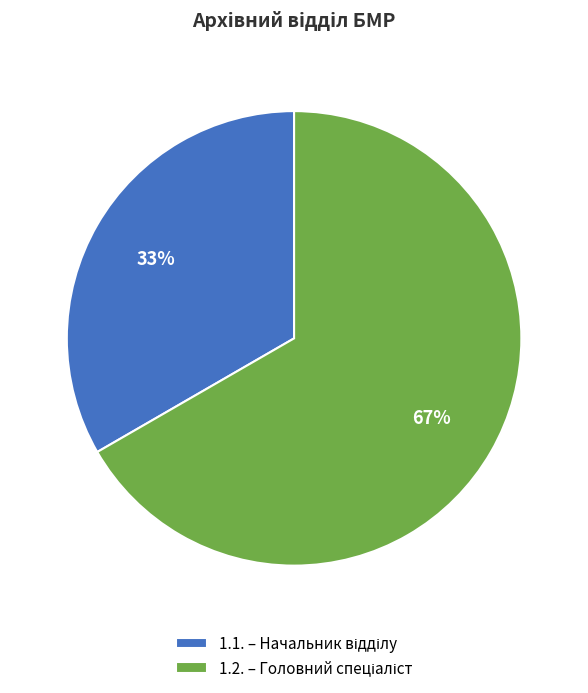

Which has a higher value, 1.1. or 1.2.?

1.2.